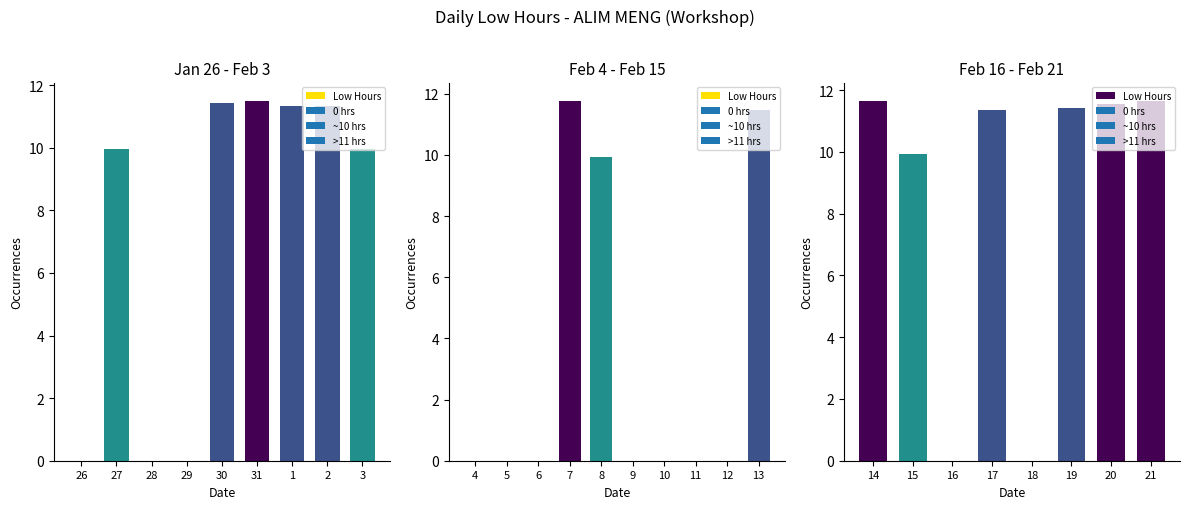

What position from the left is 27?

2